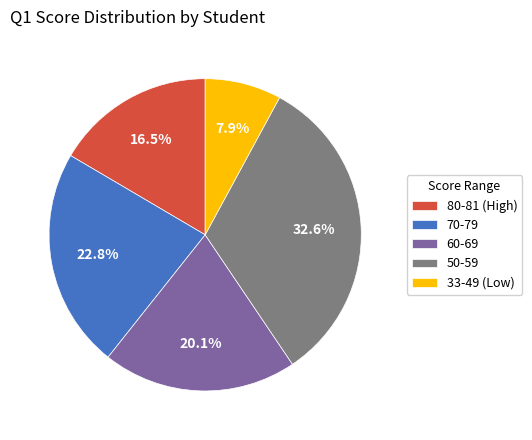

What is the ratio of the value at 70-79 to the value at 33-49 (Low)?

2.9